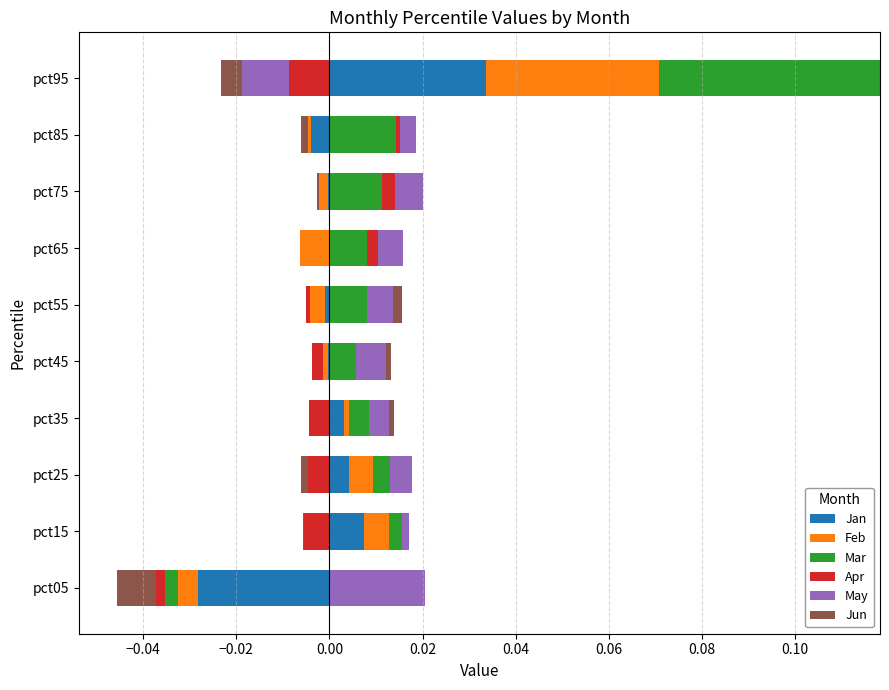

How many positive values does the Jan series have?

4